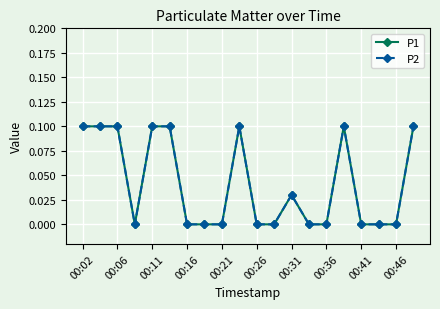

Does the chart have visible grid lines?

Yes